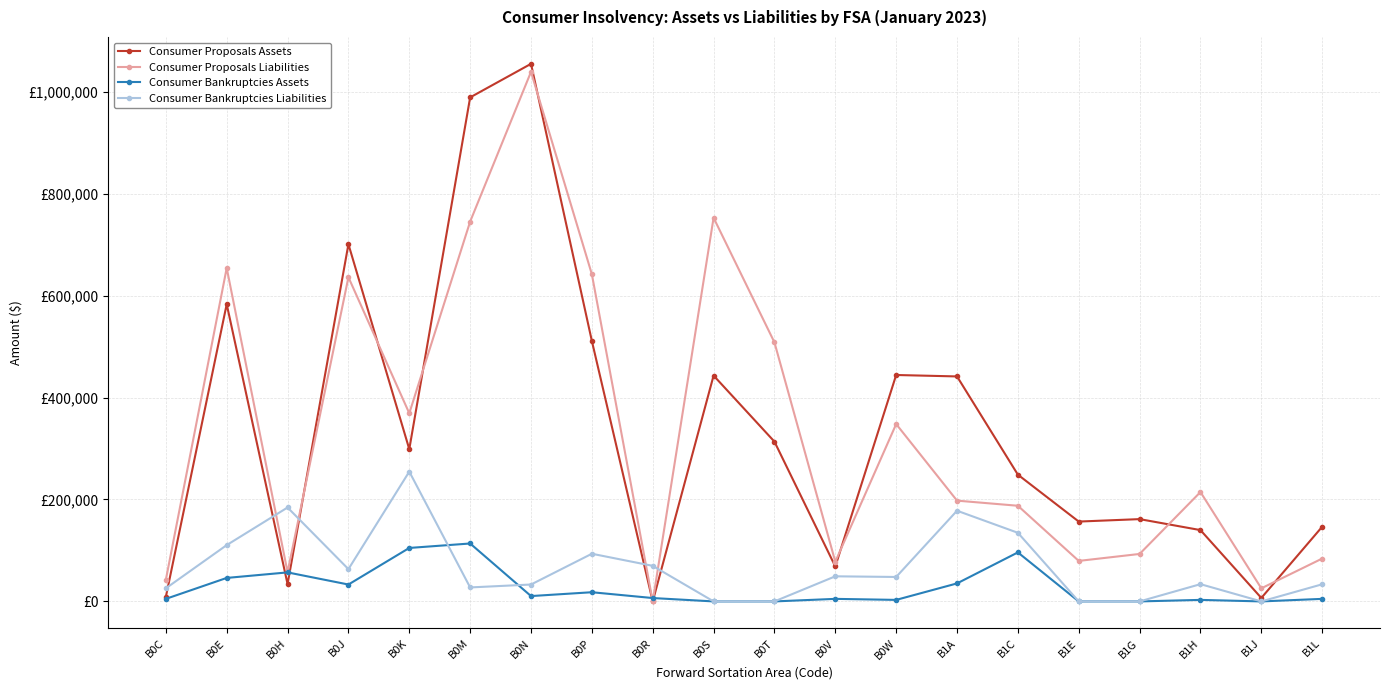

What is the label of the 14th point from the right?

B0N